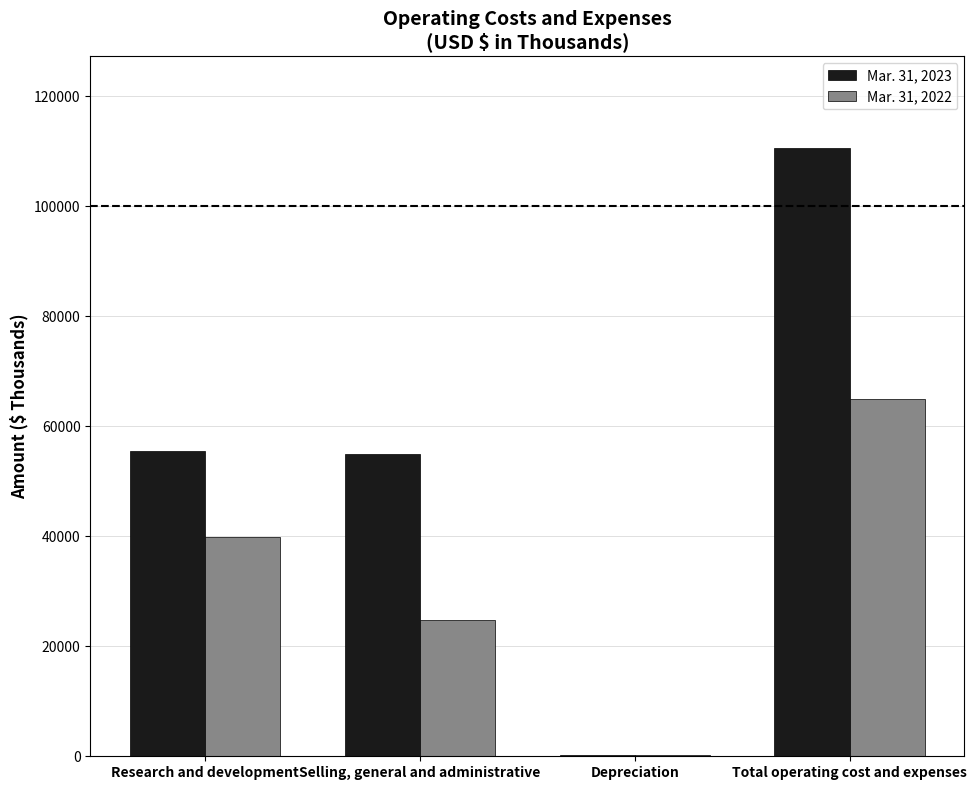

At which category is the sum across all series the highest?

Total operating cost and expenses